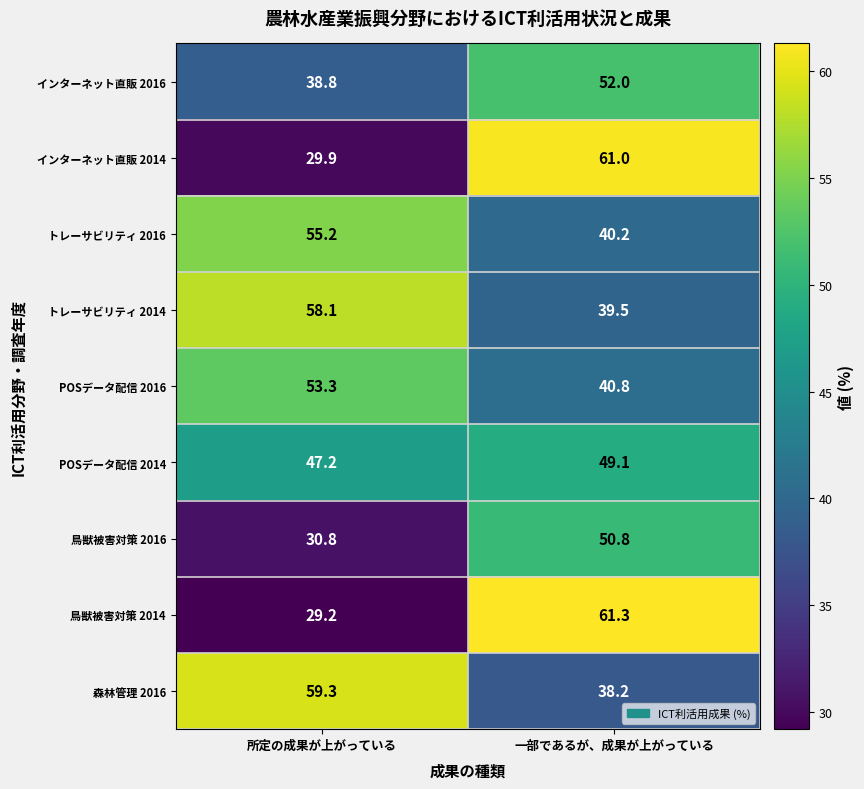

Where does the トレーサビリティ 2016 series first go above 55?

所定の成果が上がっている